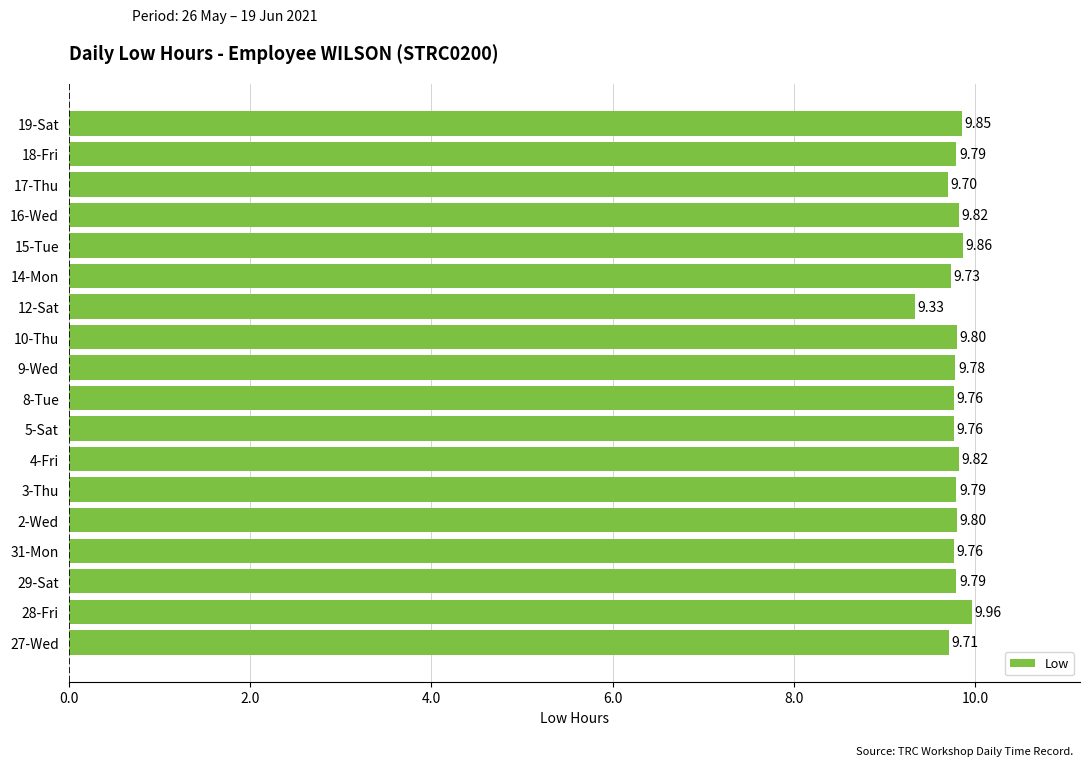

Does the chart contain any negative values?

No